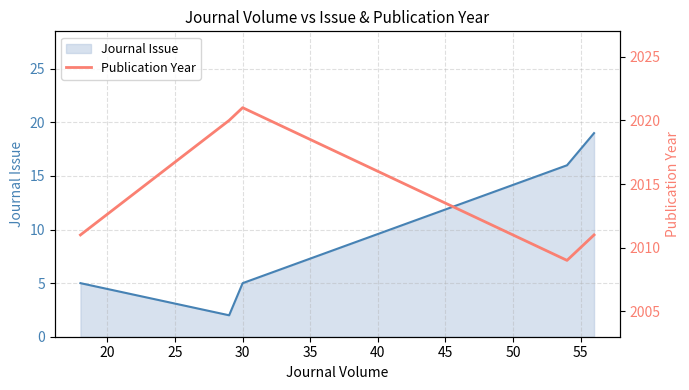

What is the minimum value shown in the chart?

2009